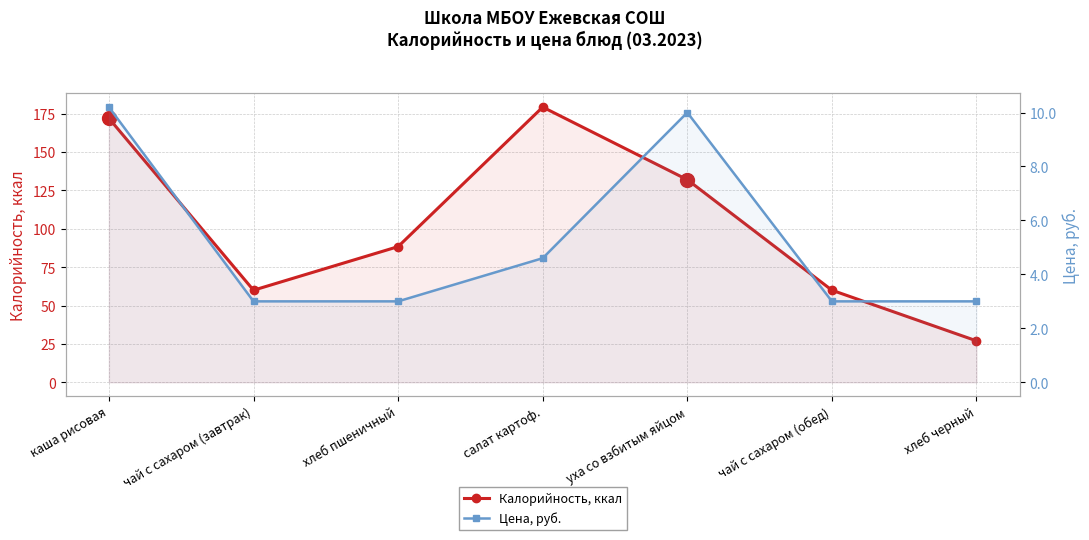

True or false: Цена, руб. and Калорийность, ккал intersect in this chart.

False